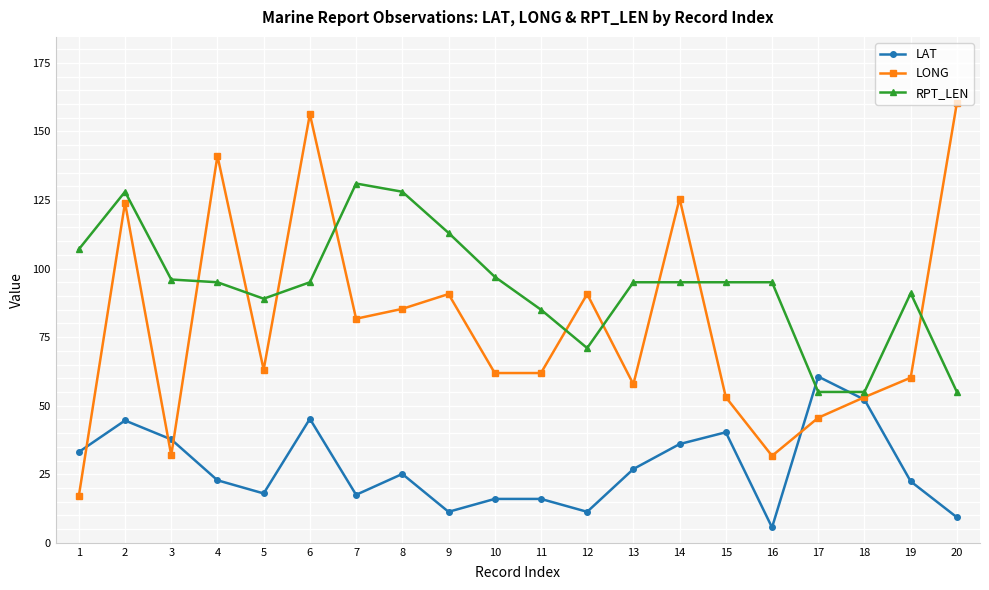

How many interior local peaks does the LONG series have?

6